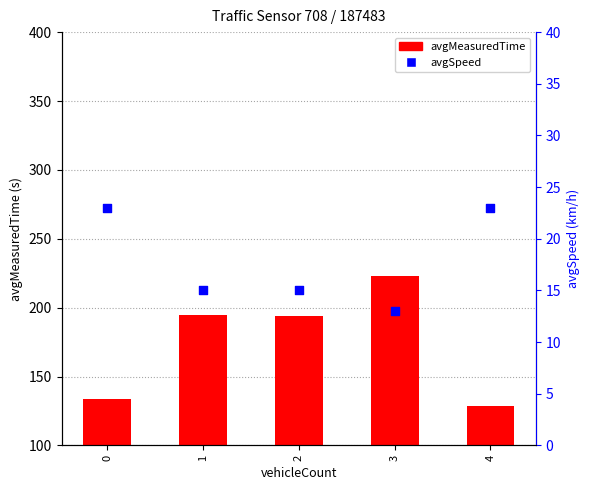

At which category is the sum across all series the highest?

3